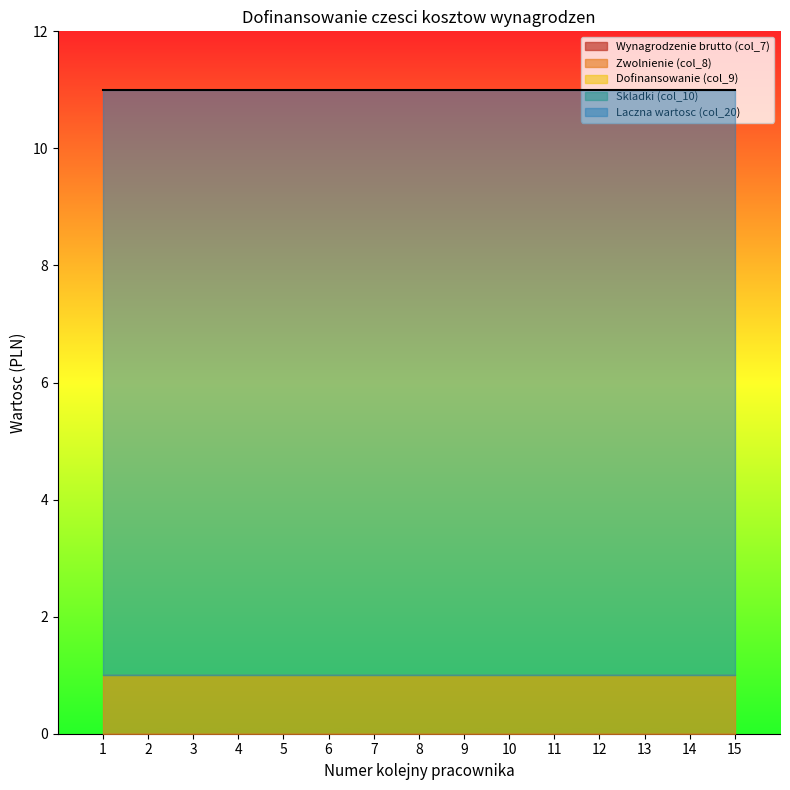

How many distinct data groups are displayed?

6